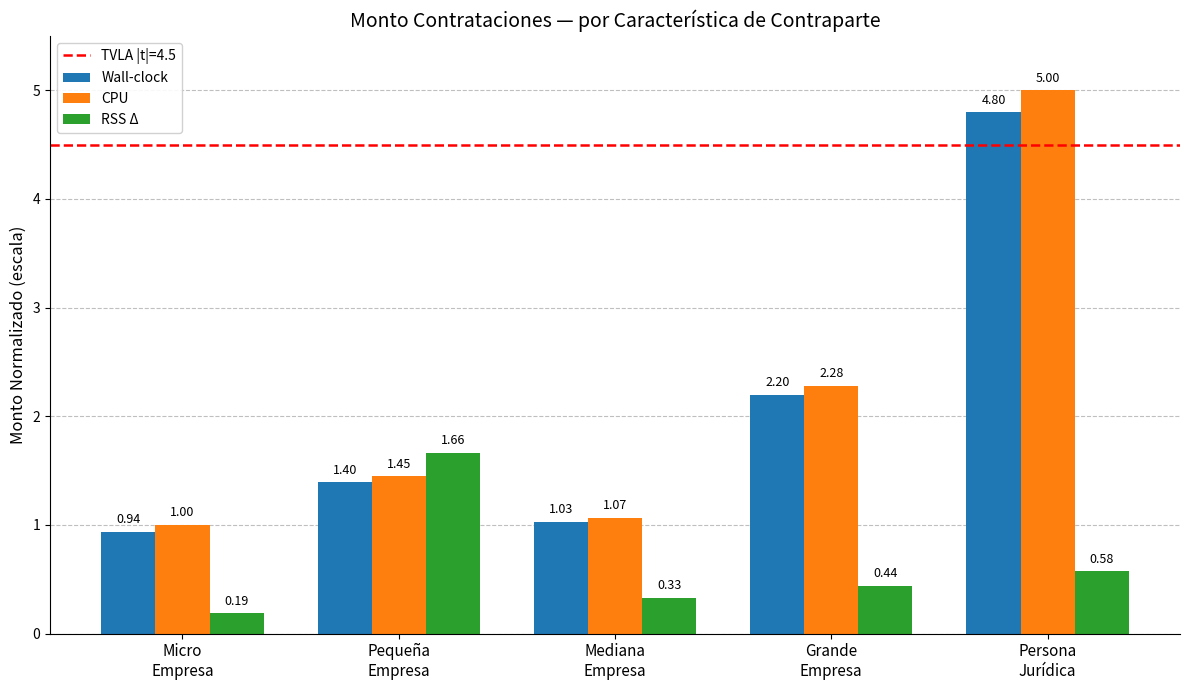

List the series in order of their peak value, lowest first.

RSS Δ, Wall-clock, CPU